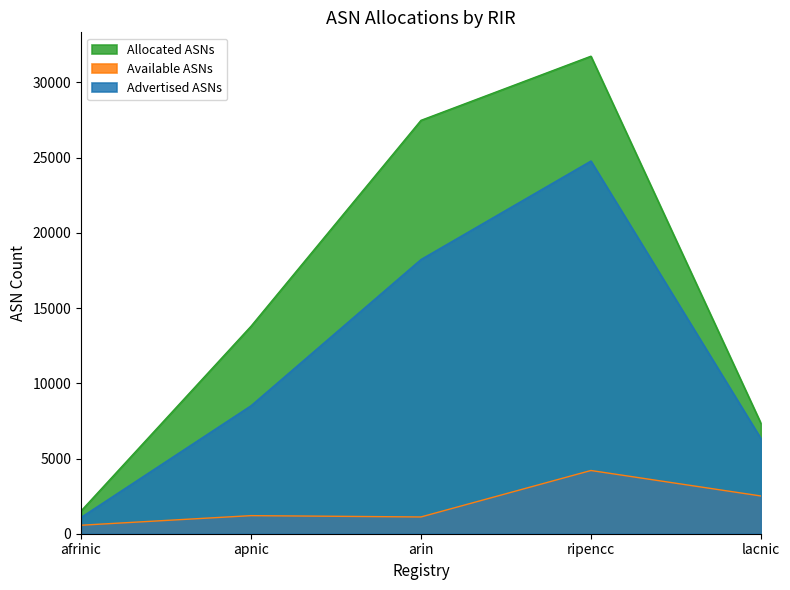

What is the minimum value for Advertised ASNs?

1083